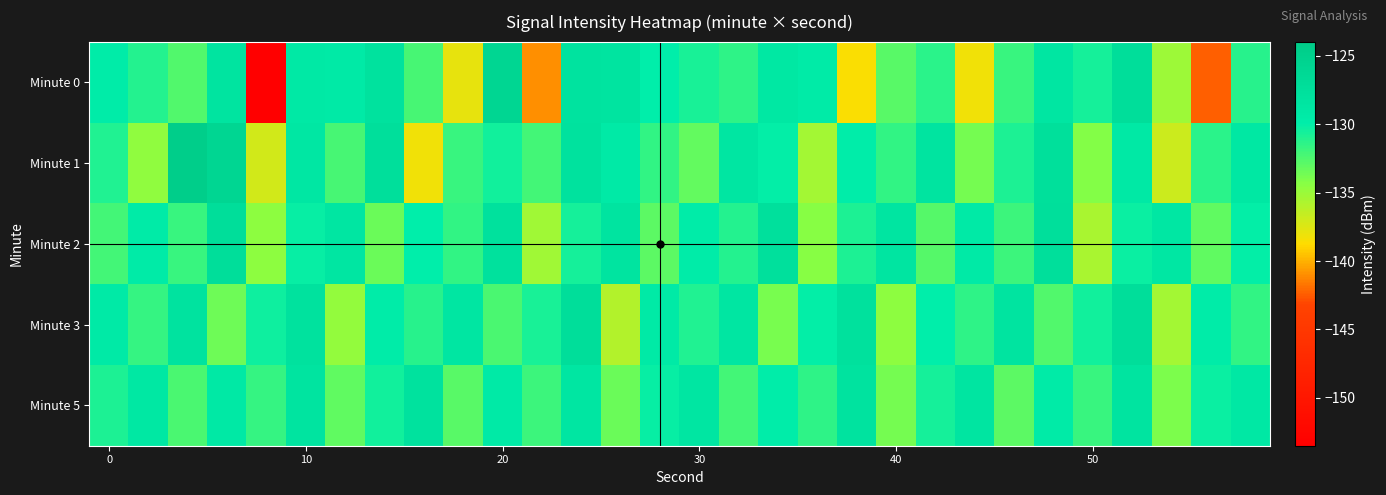

List the series in order of their peak value, lowest first.

Minute 5, Minute 2, Minute 3, Minute 0, Minute 1